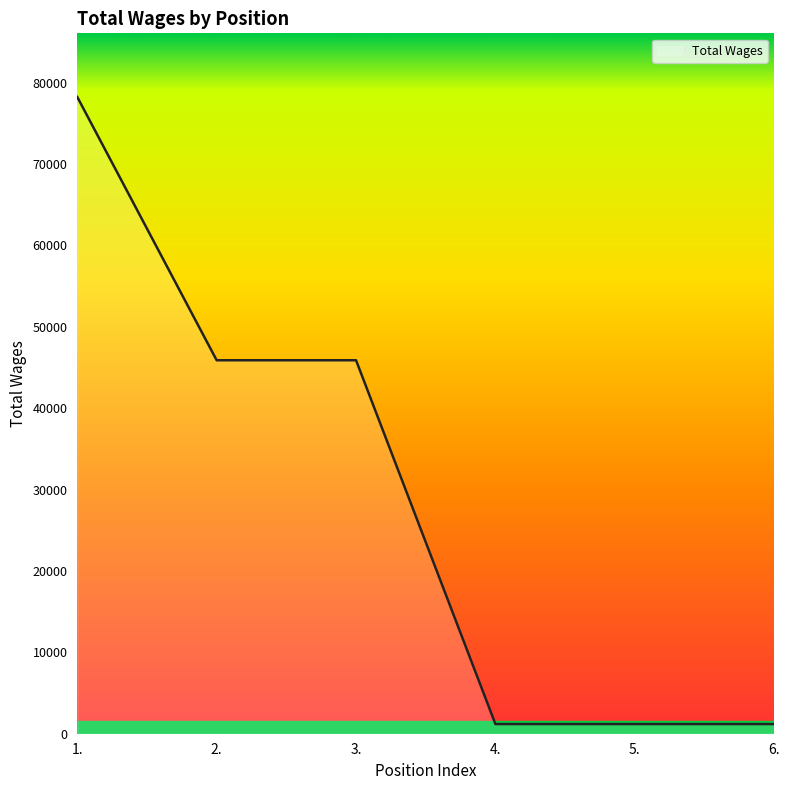

What is the change in value from 1. to 5.?

-77046